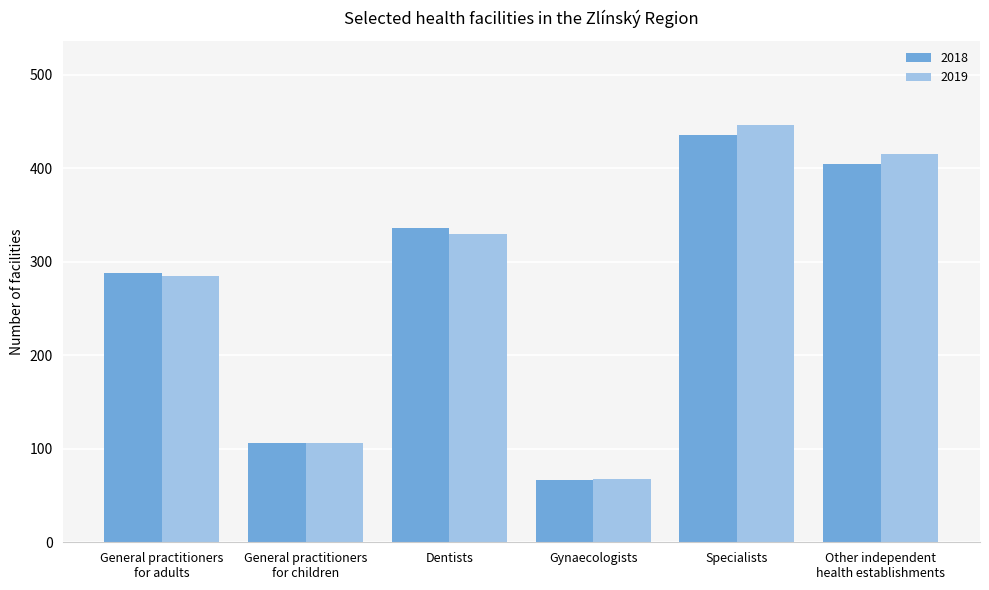

What is the highest value of the 2018 series?

436